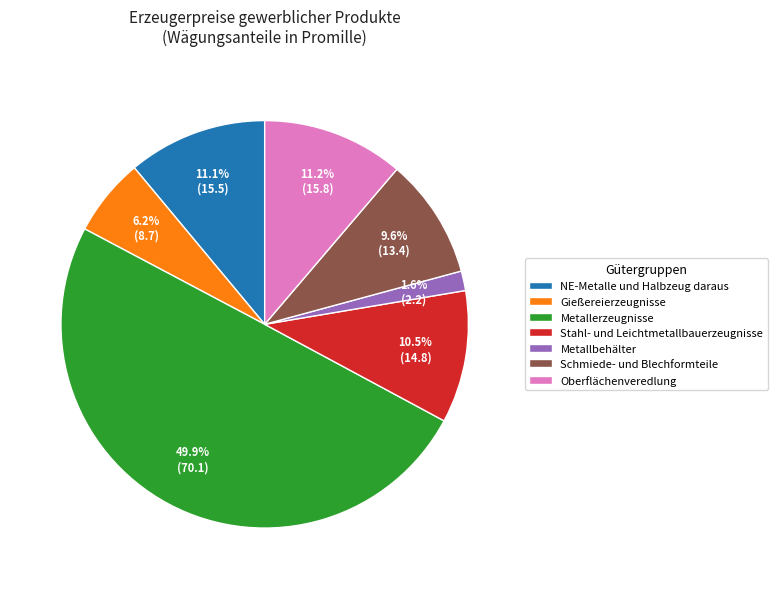

What is the ratio of the value at Stahl- und Leichtmetallbauerzeugnisse to the value at Schmiede- und Blechformteile?

1.1